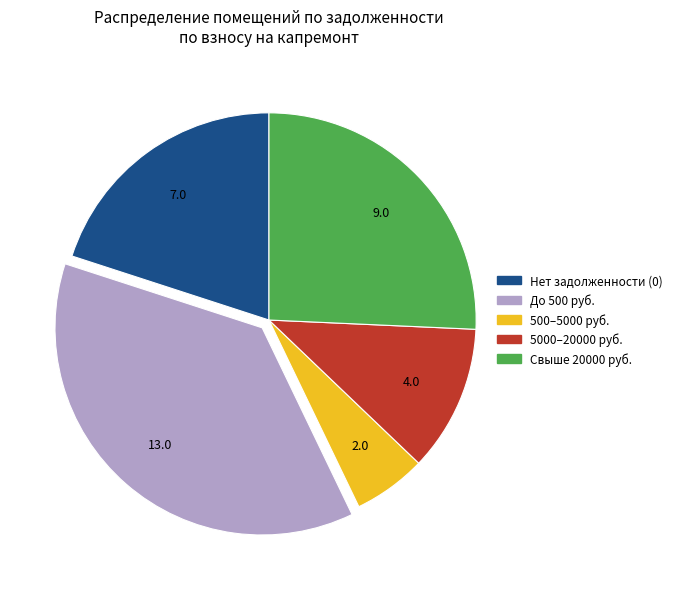

Is there any slice that represents more than half of the pie?

No